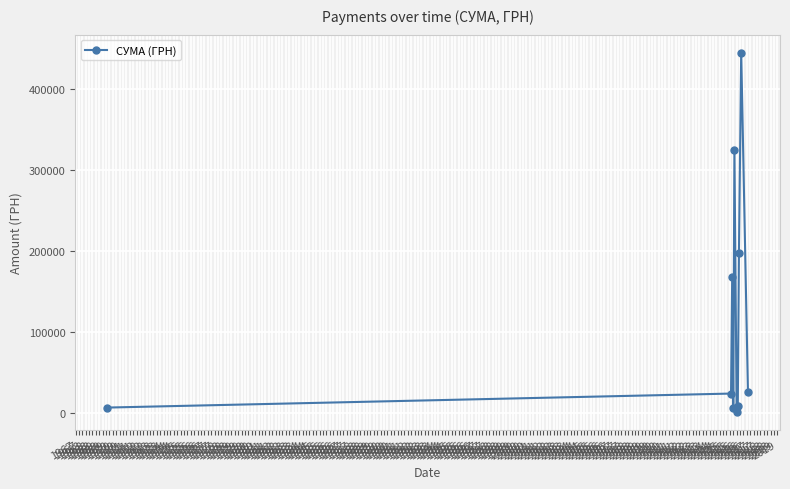

How many points are higher than both their immediate neighbors (excluding endpoints)?

3